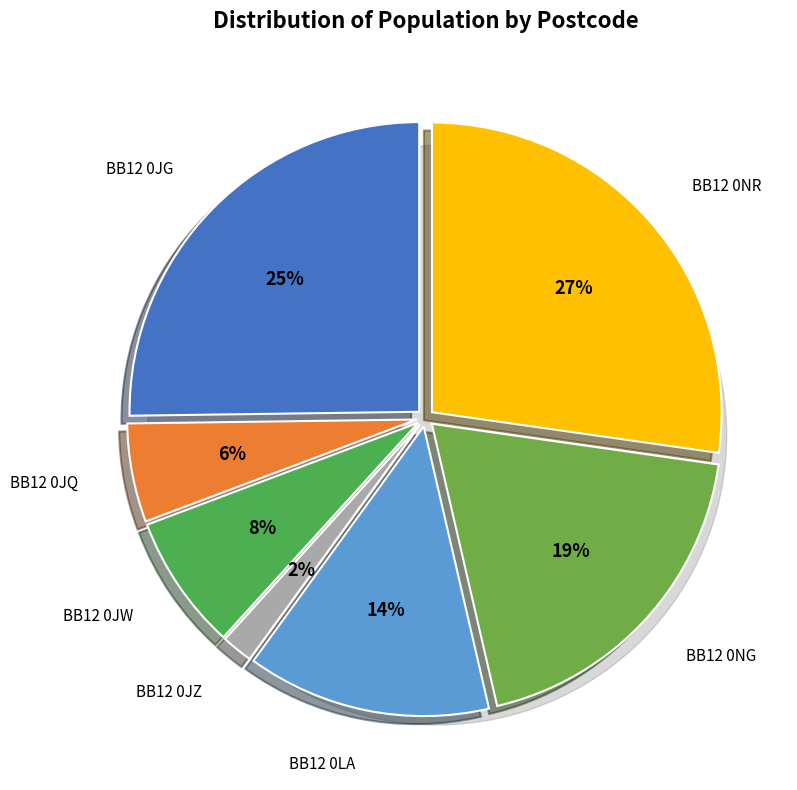

Approximately how many times larger is the value at BB12 0JG compared to BB12 0JW?

3.3